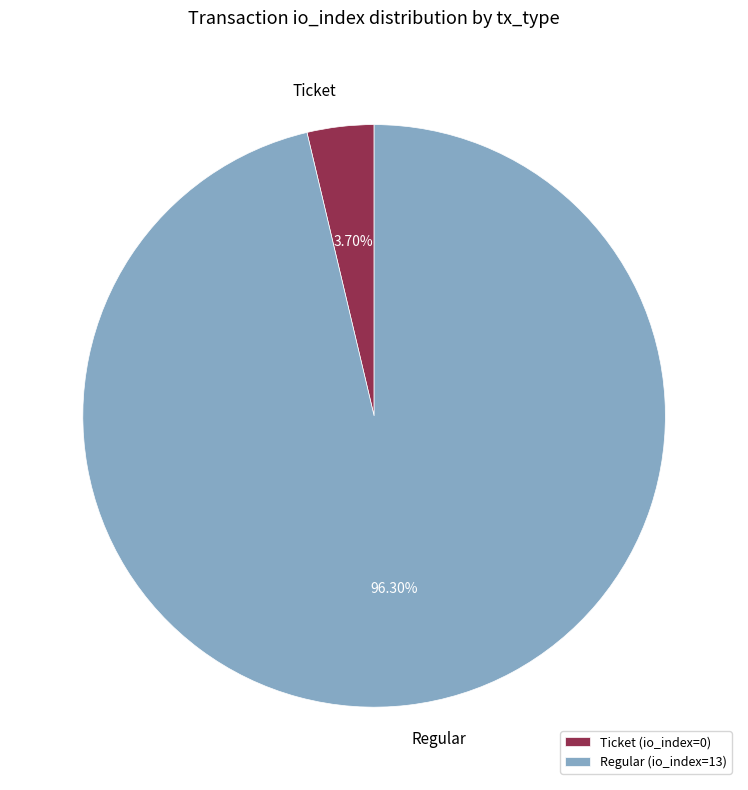

Is the sum of Ticket (io_index=0) and Regular (io_index=13) greater than half?

Yes